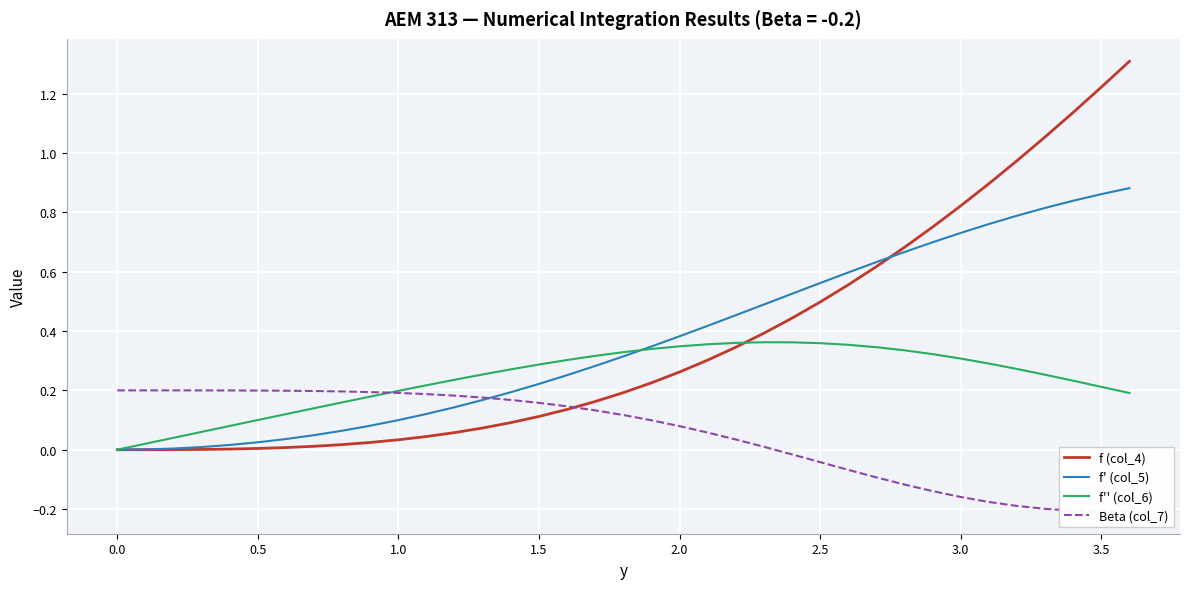

True or false: f (col_4) has a value of -0.9 at 0.0.

False